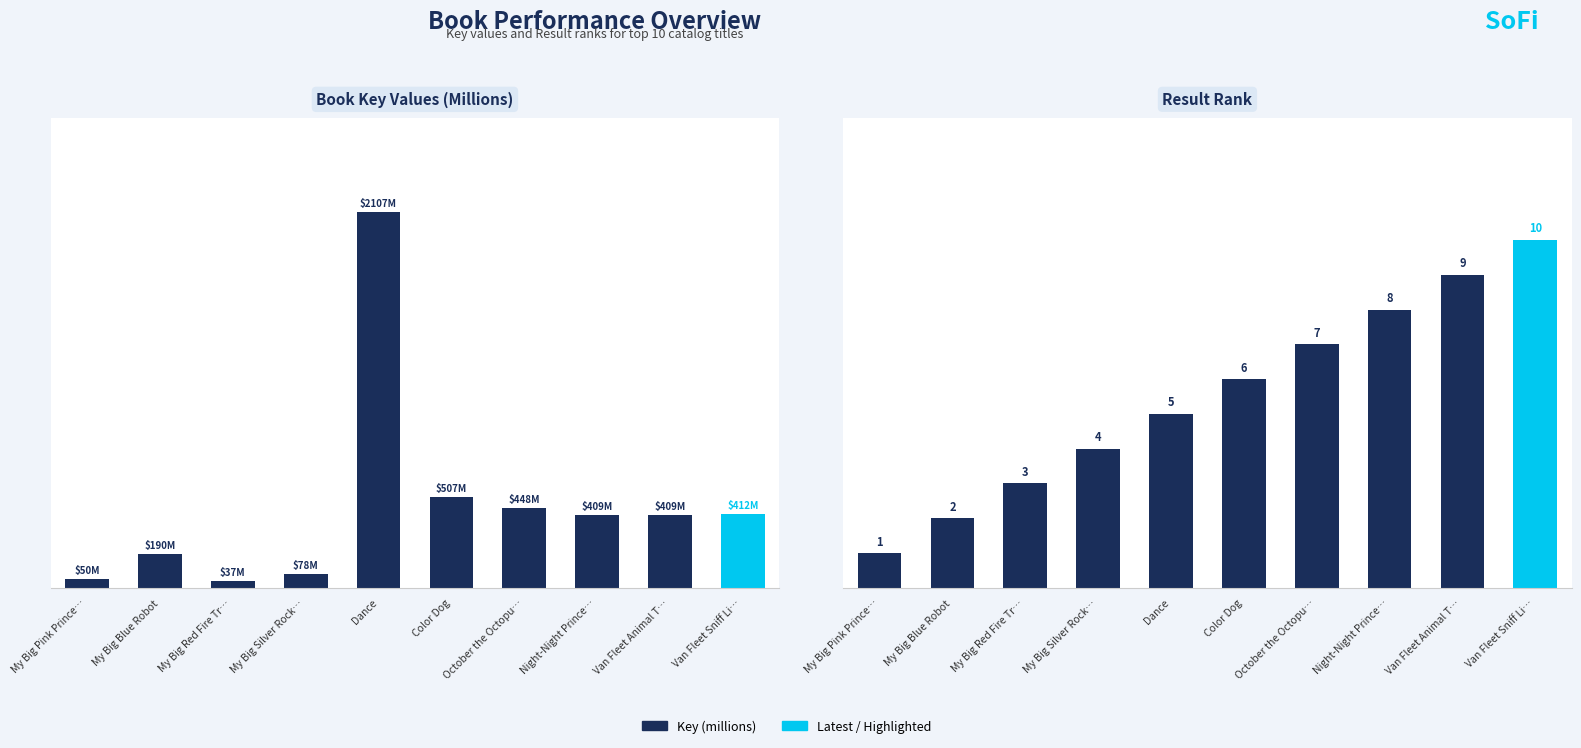

List the series in order of their peak value, highest first.

Key (millions), Result Rank